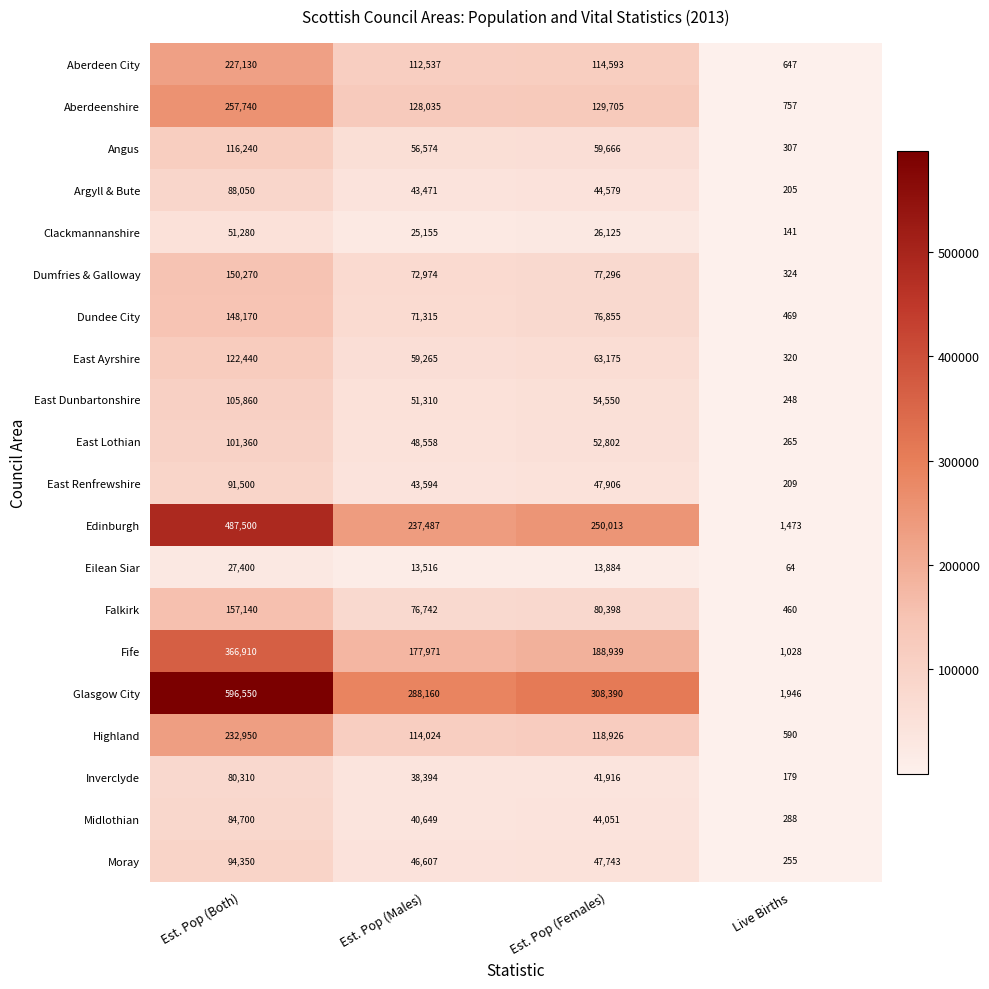

Where does the Clackmannanshire series first go above 26125?

Est. Pop (Both)